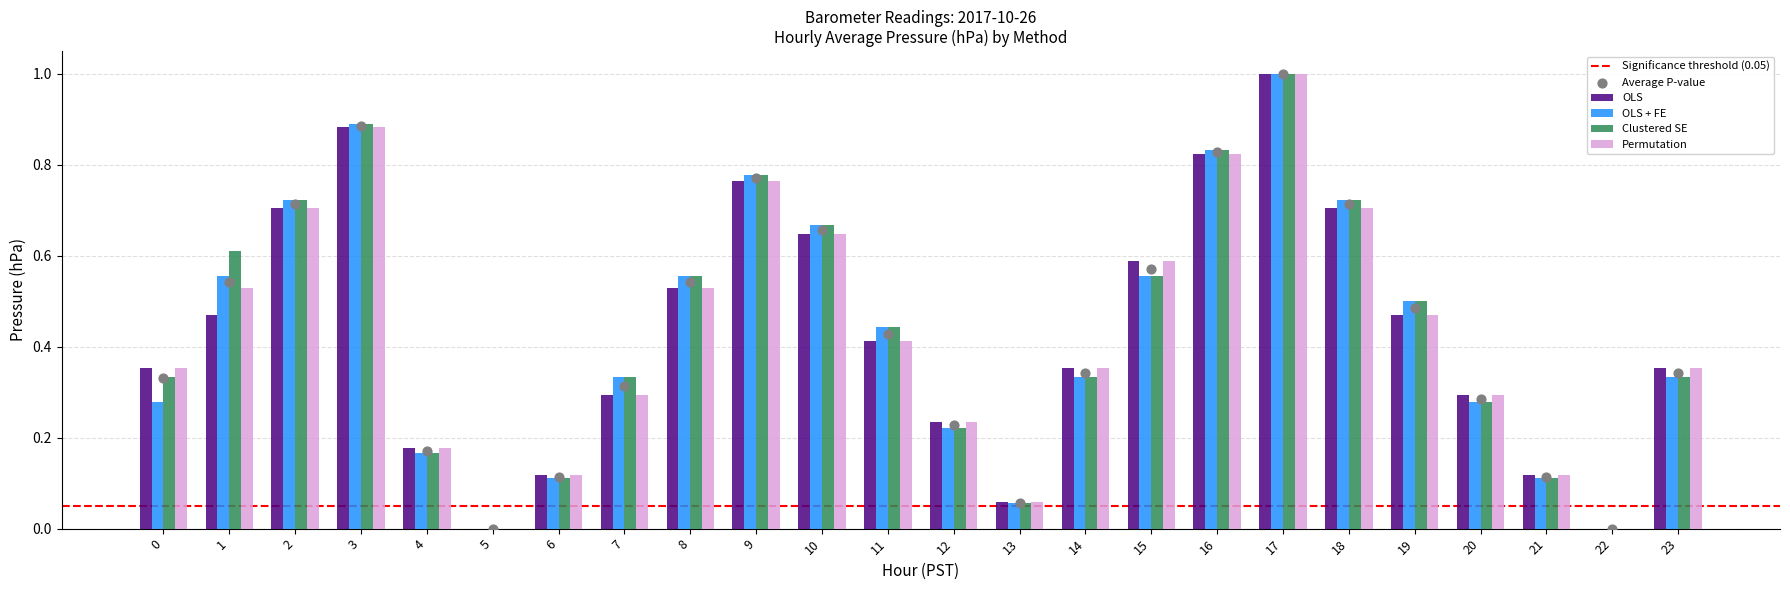

What are all the series names shown in the legend?

OLS, OLS + FE, Clustered SE, Permutation